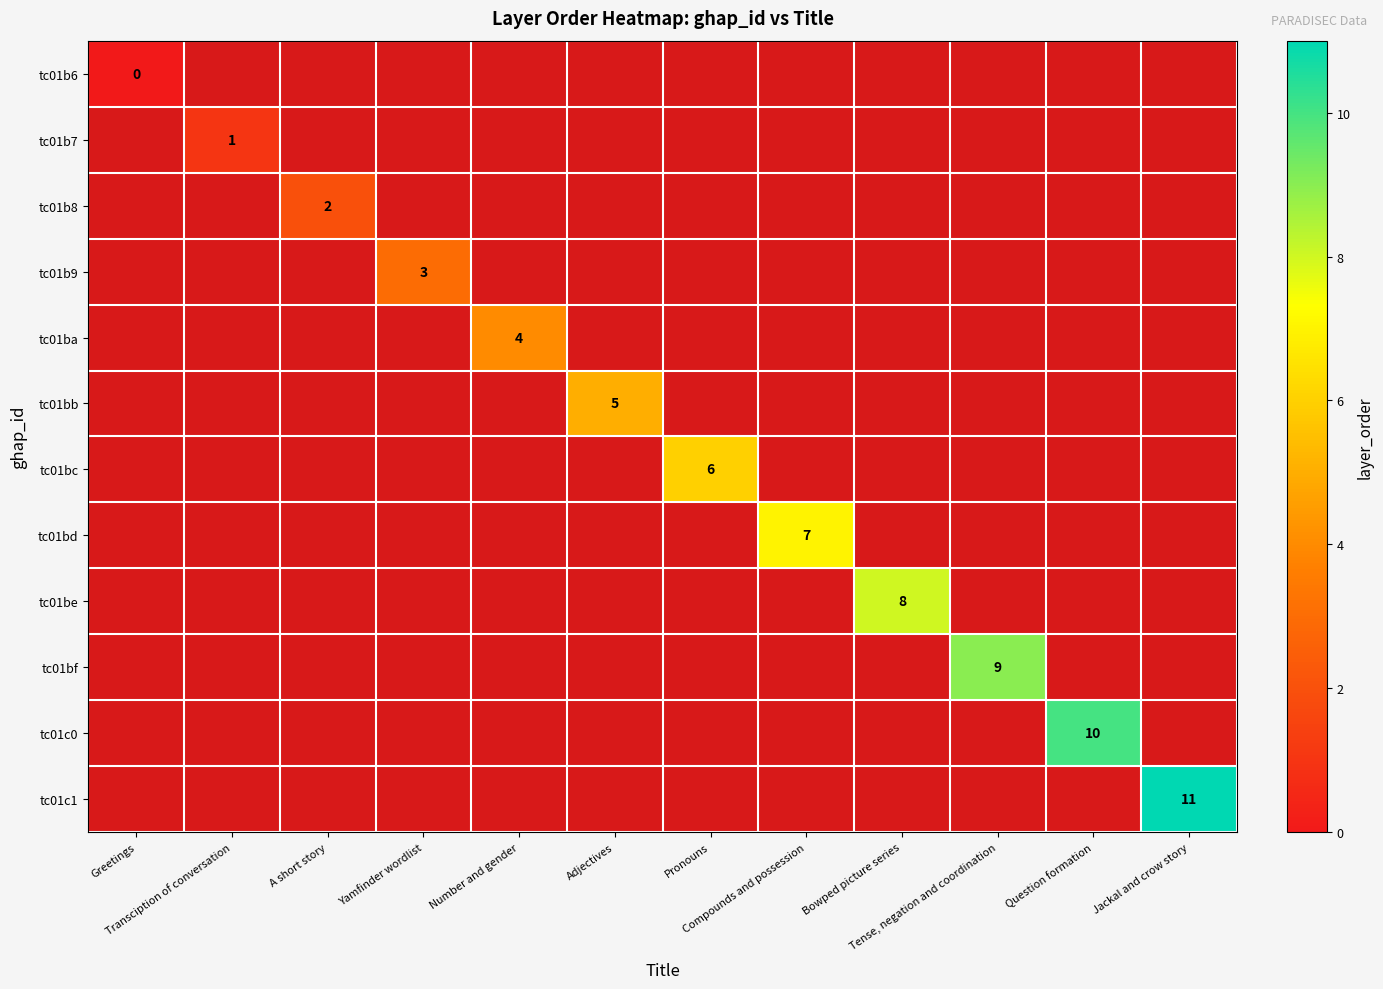

Rank the series by their average value, from lowest to highest.

tc01b6, tc01b7, tc01b8, tc01b9, tc01ba, tc01bb, tc01bc, tc01bd, tc01be, tc01bf, tc01c0, tc01c1